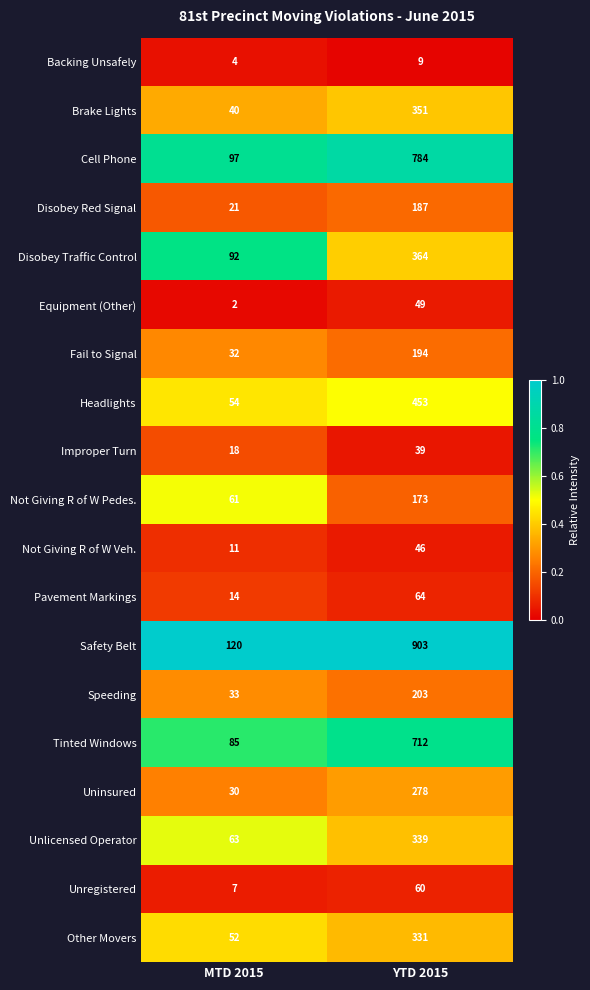

The value of Uninsured at YTD 2015 is 405. True or false?

False